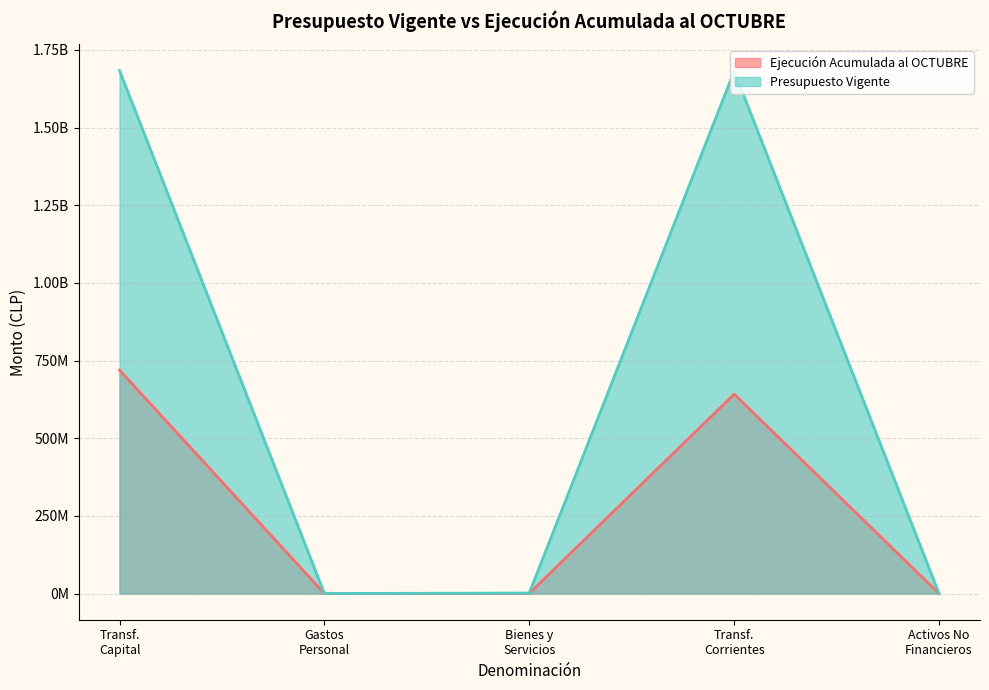

The value of Presupuesto Vigente at Activos No Financieros is 22866. True or false?

False